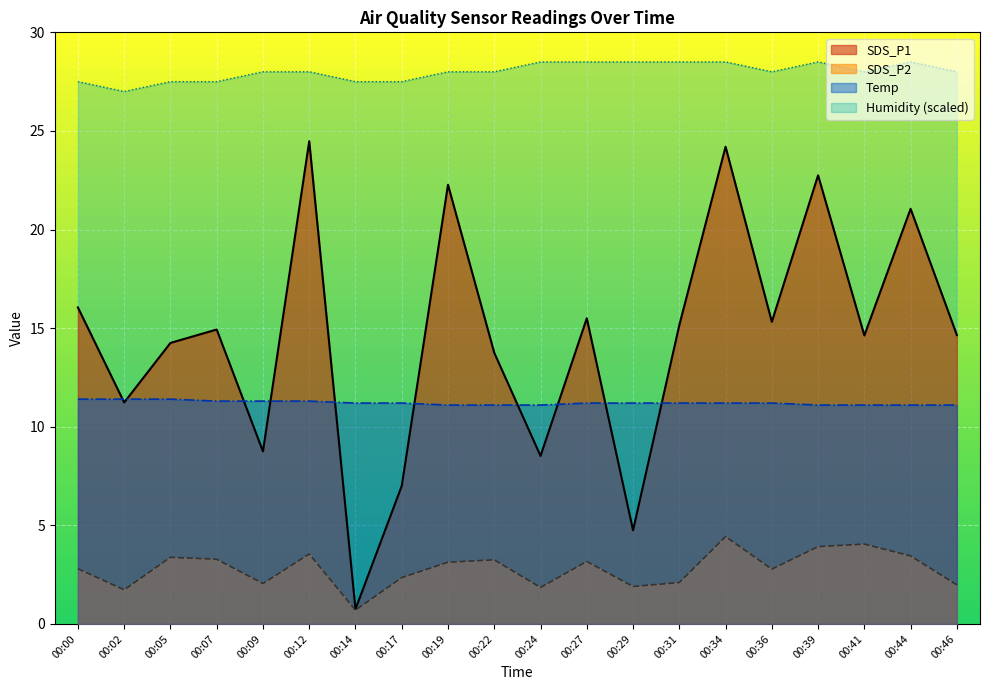

The Temp series shows 11.2 at 00:27. True or false?

True